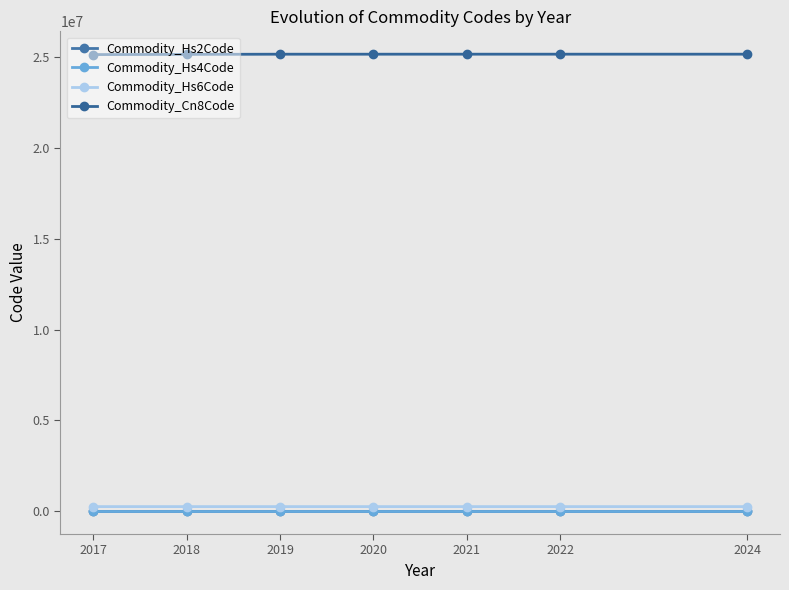

True or false: Commodity_Cn8Code and Commodity_Hs2Code cross at least once.

False